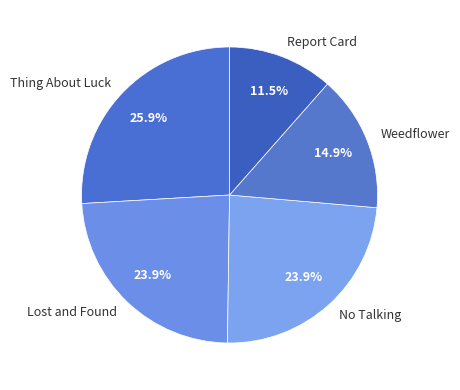

How much of the chart is everything except Report Card?

88.5%